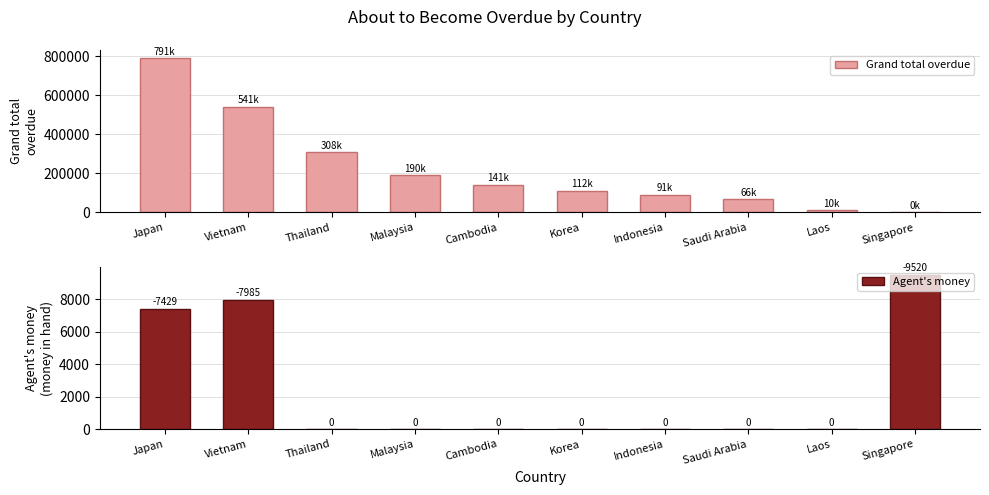

At which category is the sum across all series the highest?

Japan